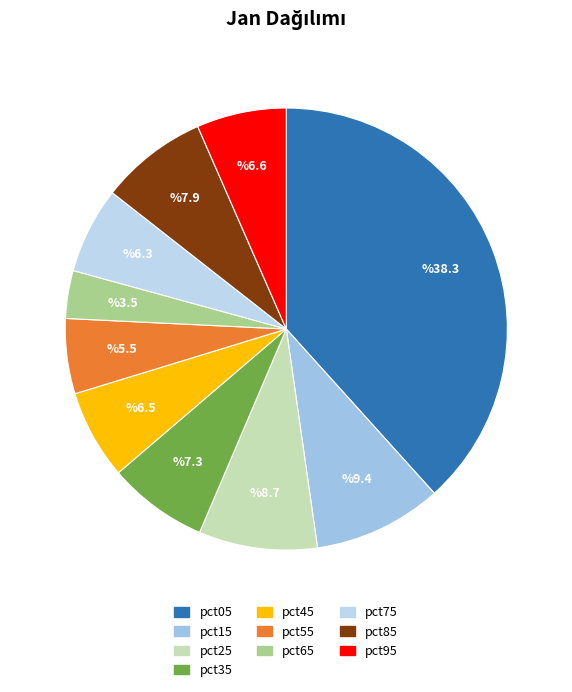

How many segments does this pie chart have?

10